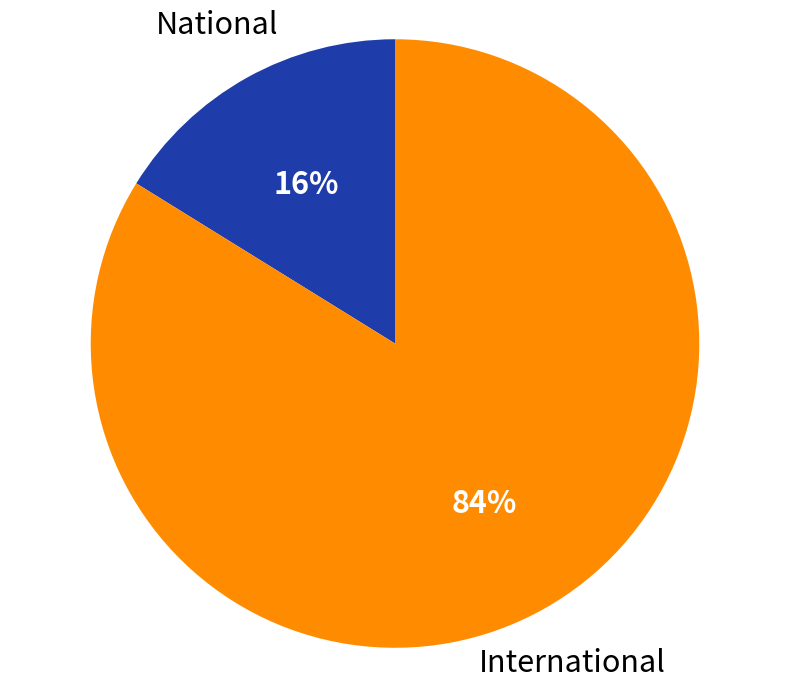

Does International represent more than half of the total?

Yes